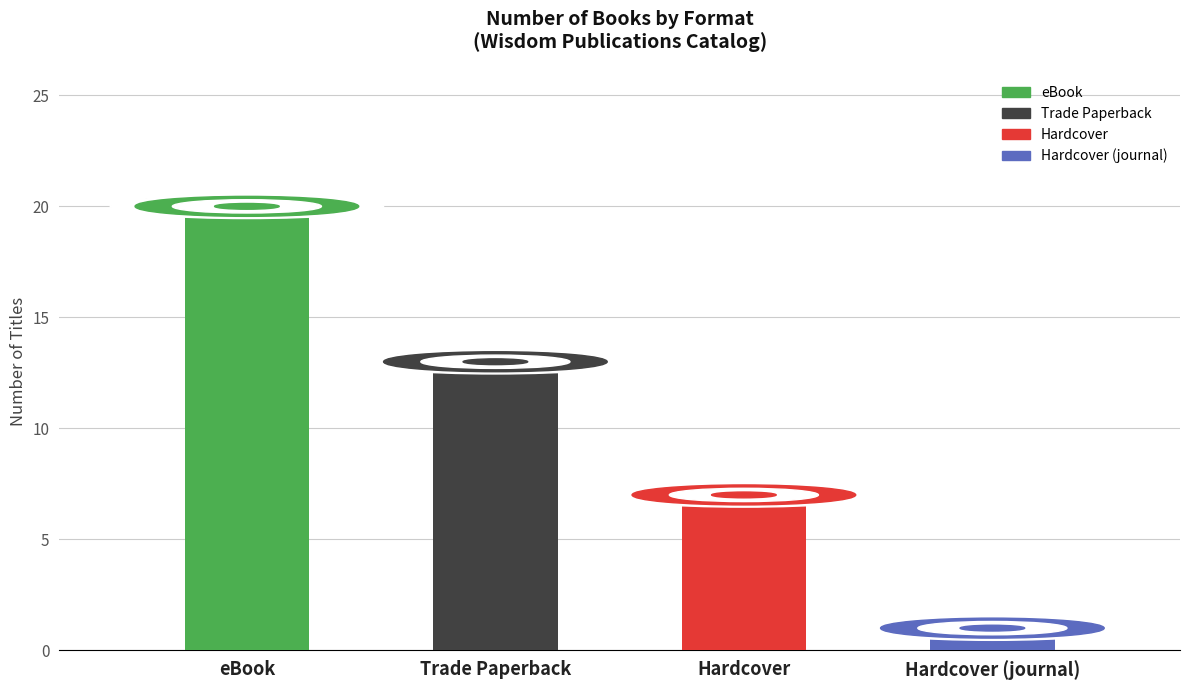

Count the number of data series in this chart.

1